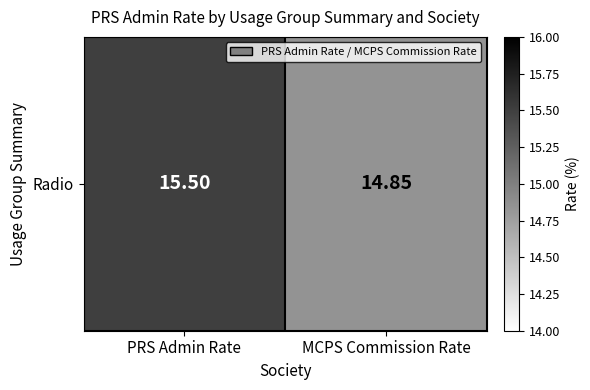

What is the minimum value shown in the chart?

14.8